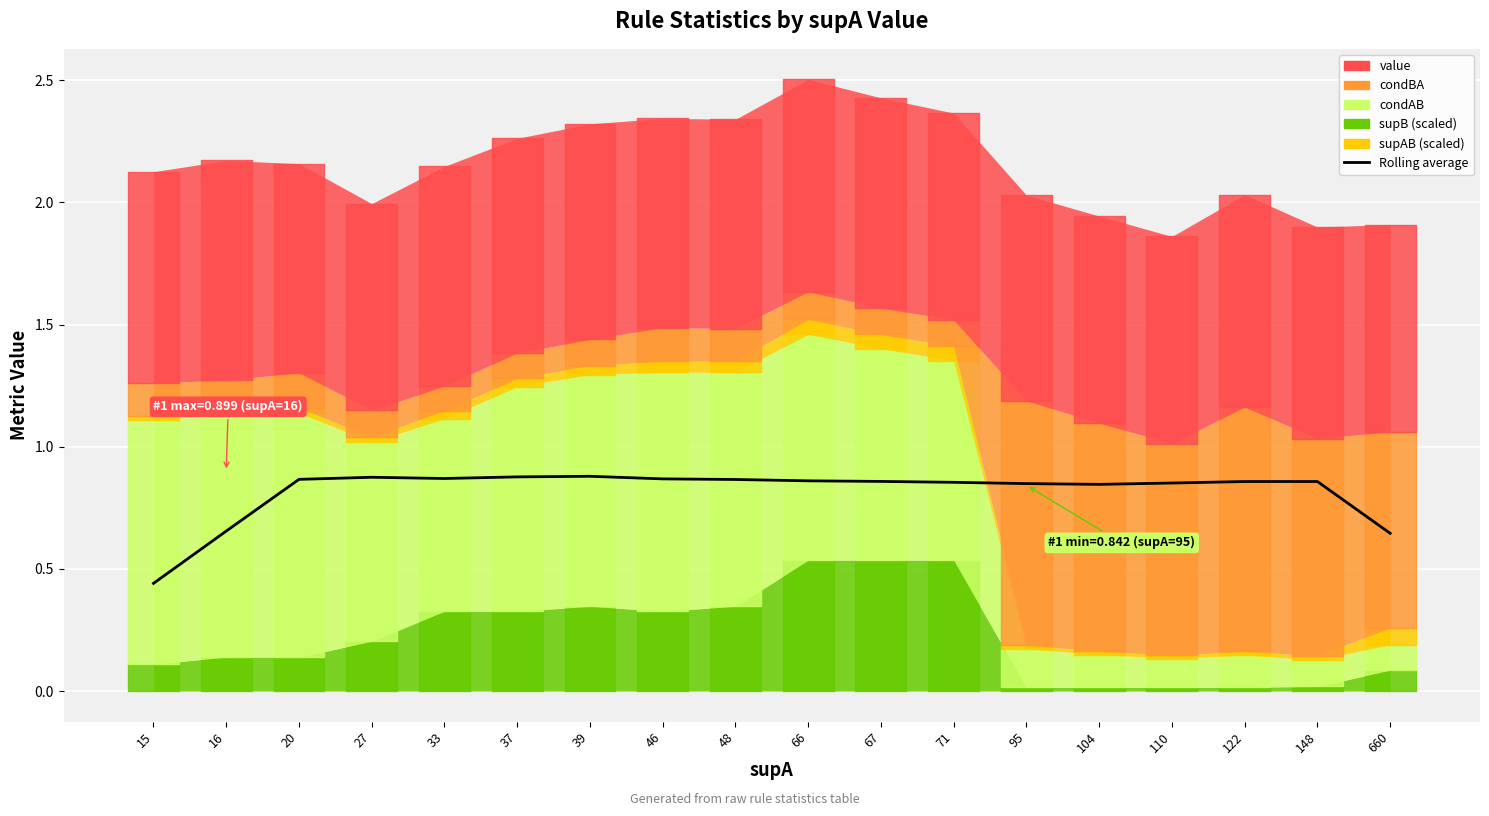

True or false: there are more than 0 points higher than both neighbors.

True